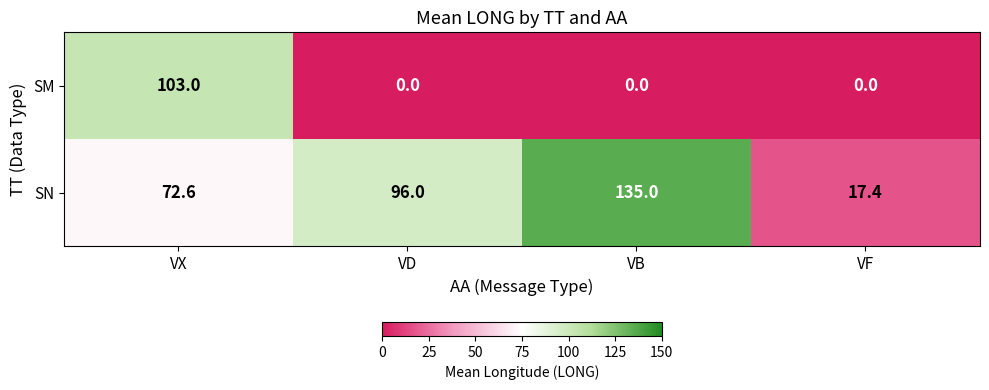

Reading left to right, extract all data points from this chart.

SM: VX=103.0	VD=0.0	VB=0.0	VF=0.0
SN: VX=72.6	VD=96.0	VB=135.0	VF=17.4